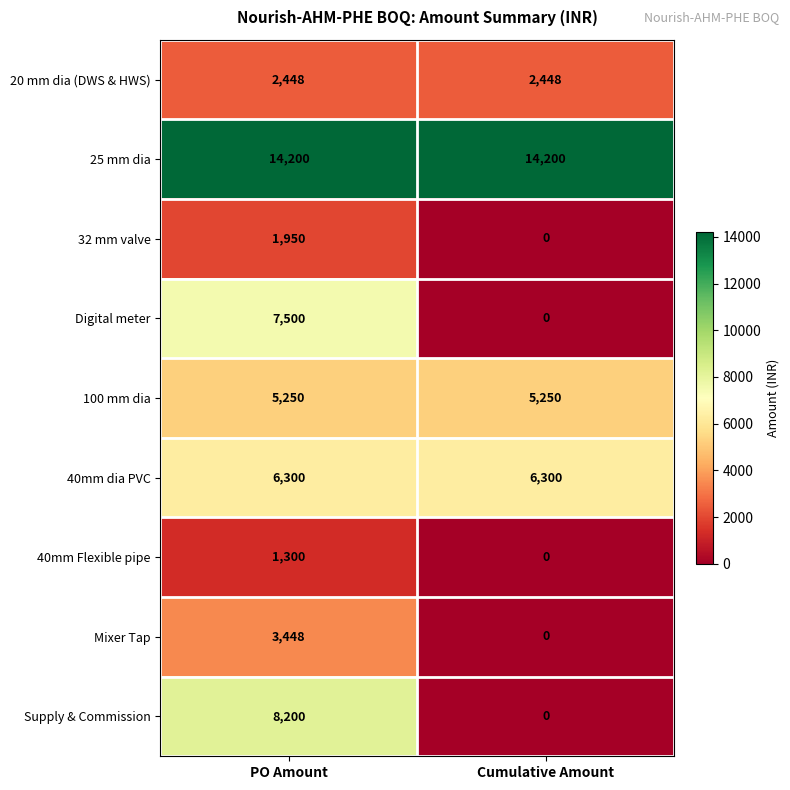

Rank the categories by Mixer Tap value from lowest to highest.

Cumulative Amount, PO Amount